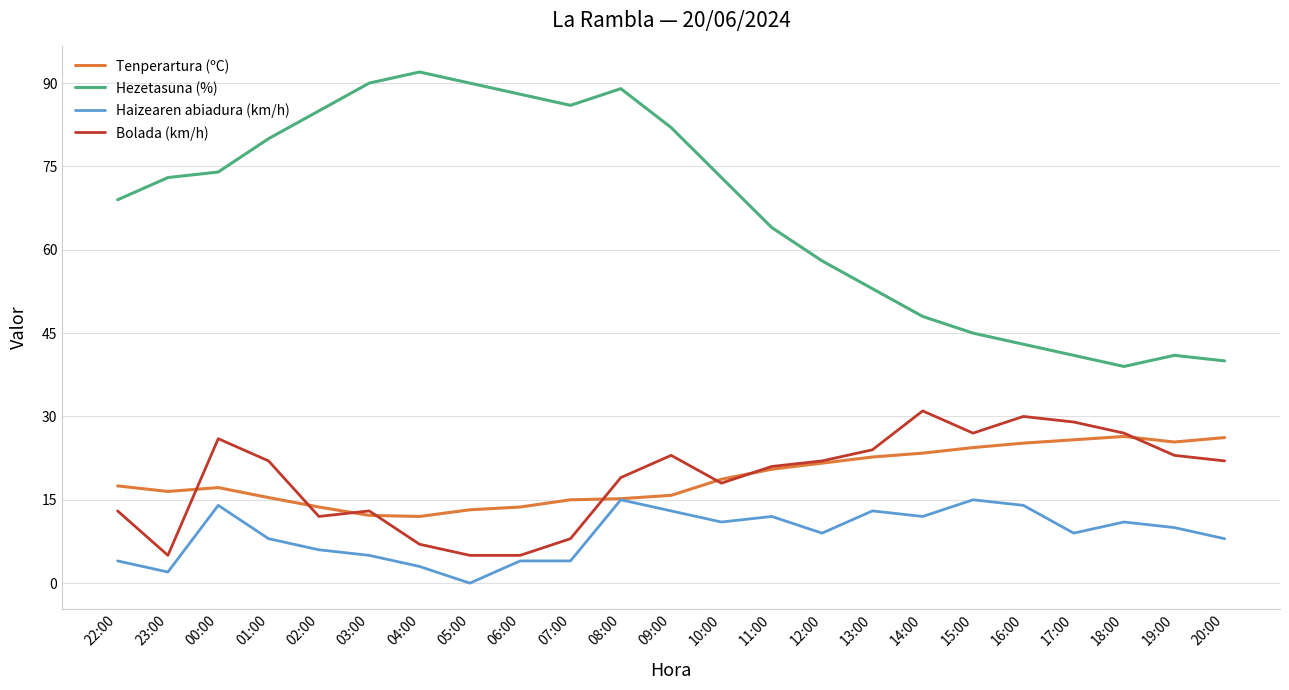

Where is the first local minimum for Bolada (km/h)?

23:00